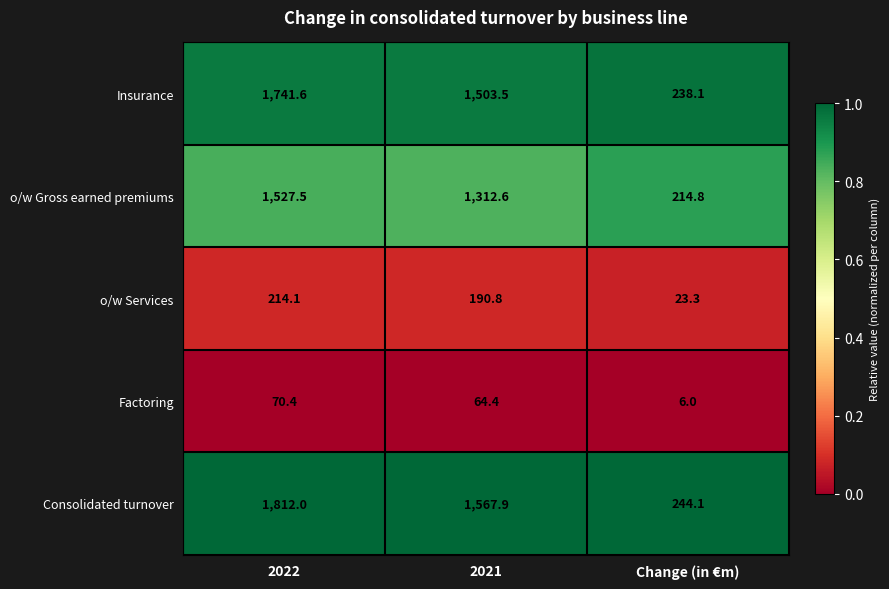

At which label is o/w Gross earned premiums closest to 871?

2021